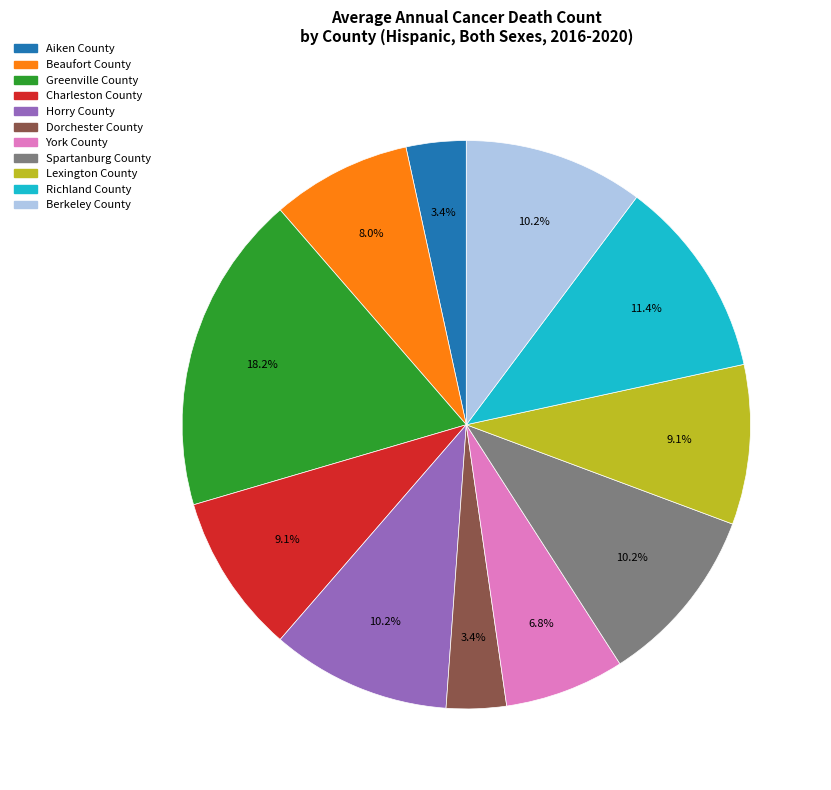

To the nearest percent, what portion does Charleston County represent?

9%